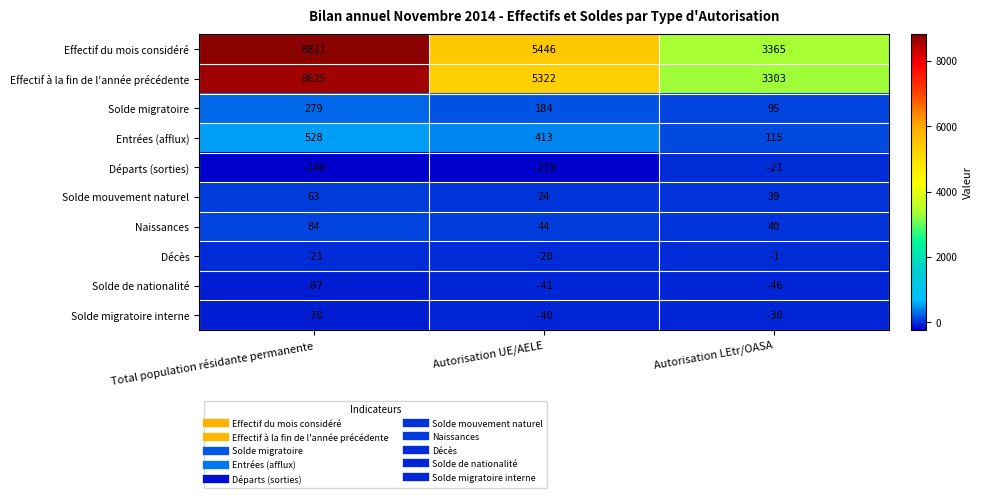

Which series has the widest spread of values?

Effectif du mois considéré